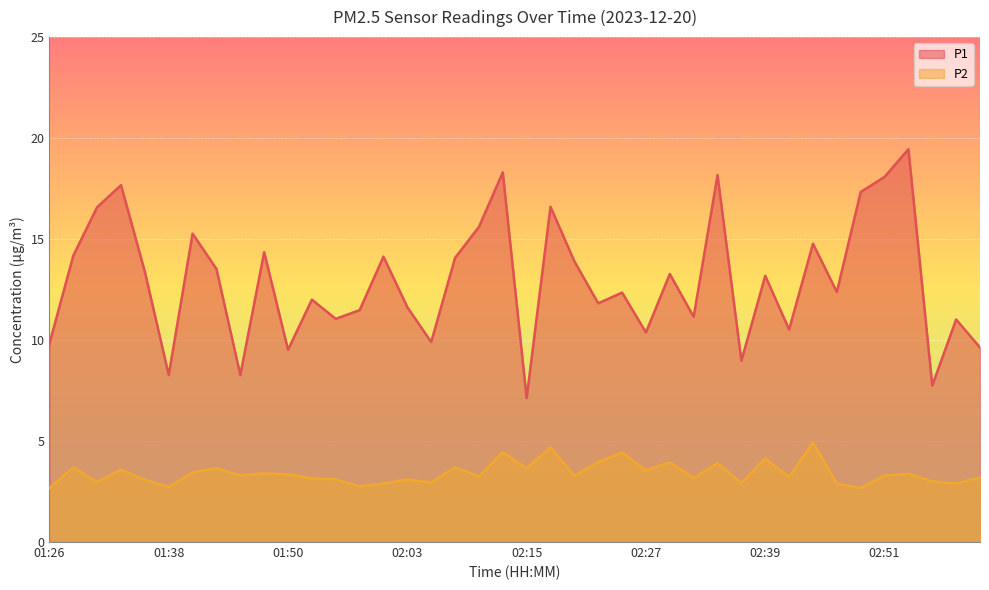

At which category does P1 reach its first local valley?

01:38